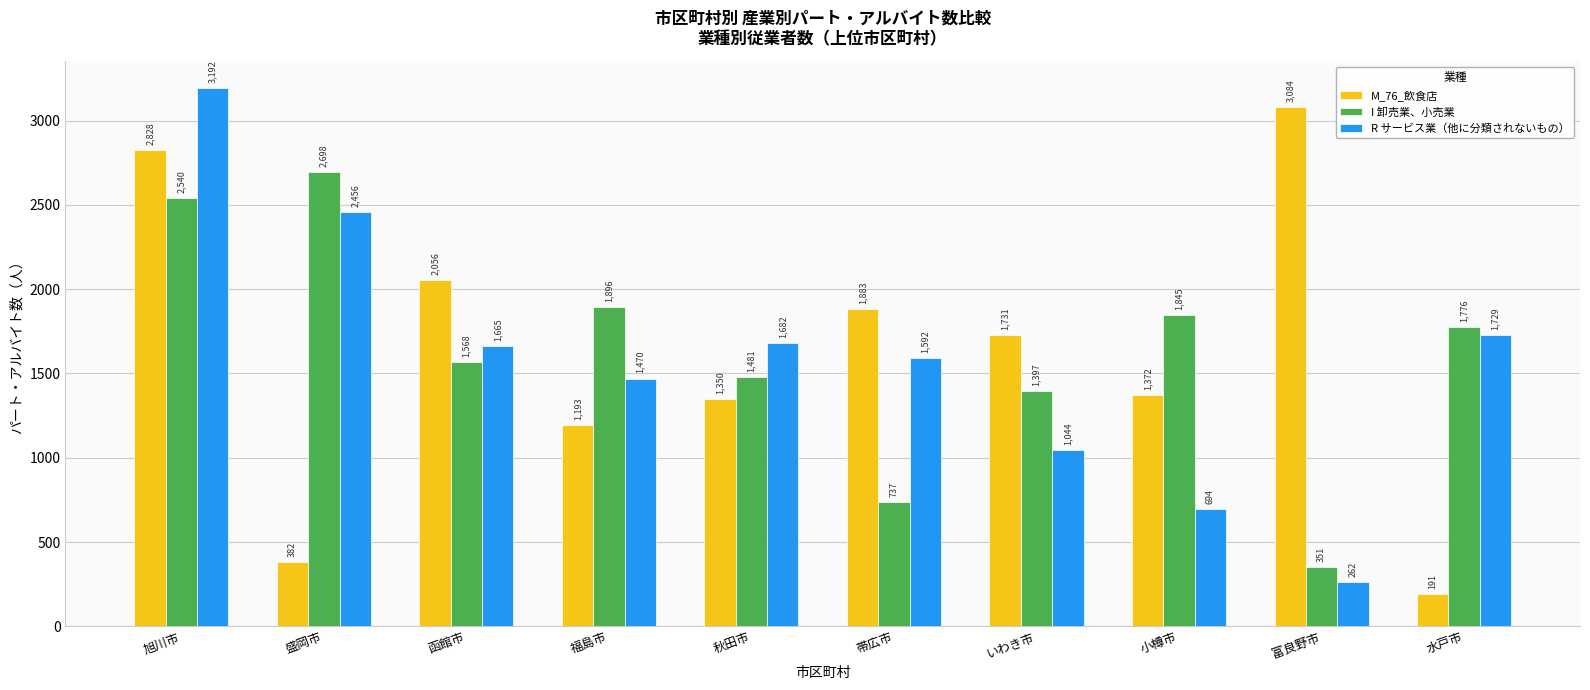

True or false: M_76_飲食店 has a value of 3084 at 富良野市.

True